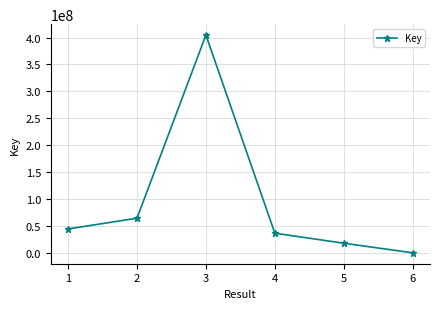

The chart shows a value of 27754757 at 2. True or false?

False